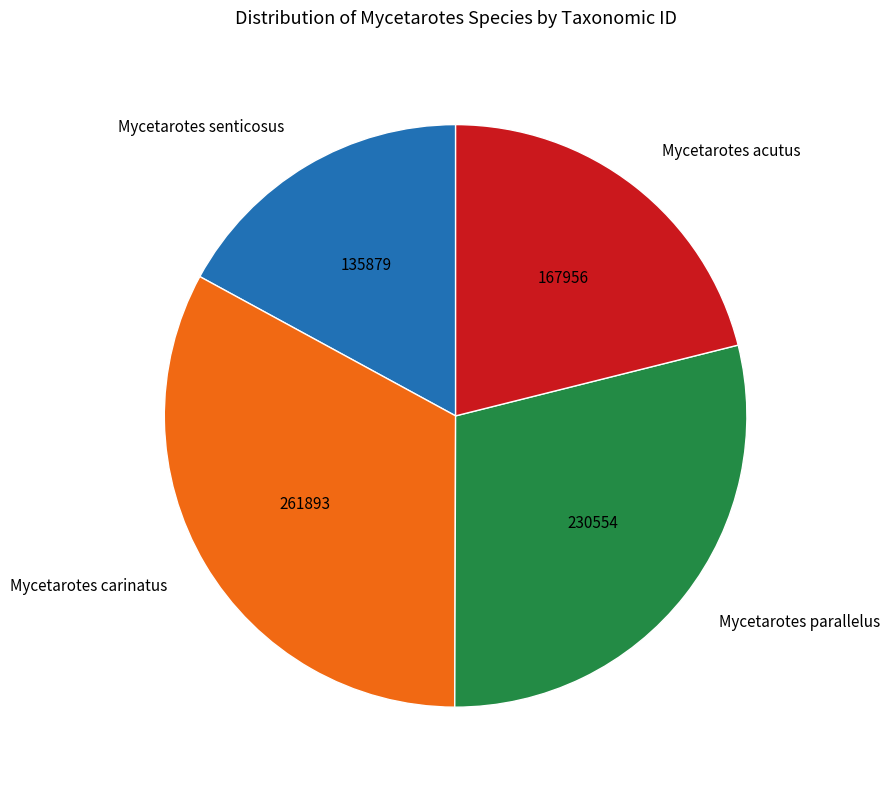

Is the sum of Mycetarotes parallelus and Mycetarotes senticosus greater than half?

No